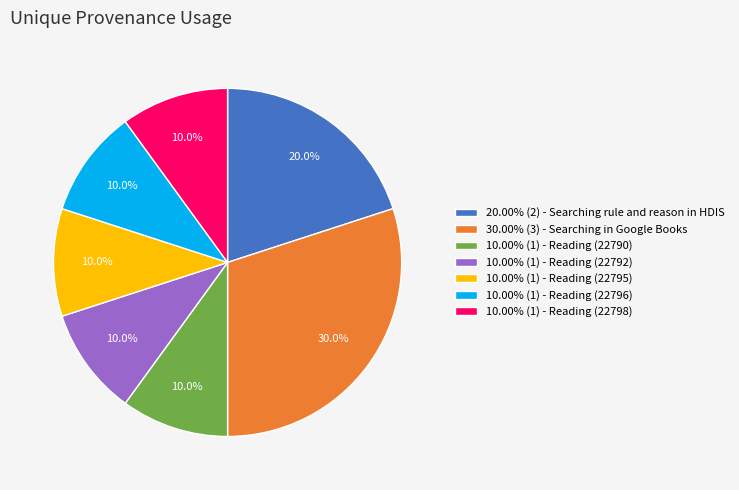

Is 10.00% (1) - Reading (22798) the majority of the pie?

No